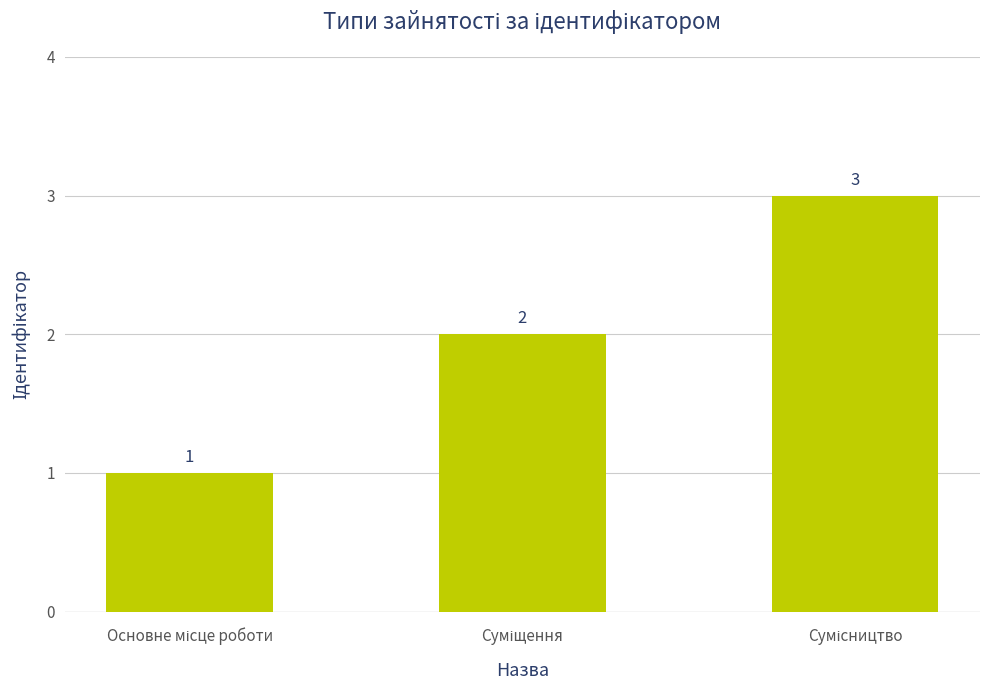

Count the number of categories in the chart.

3